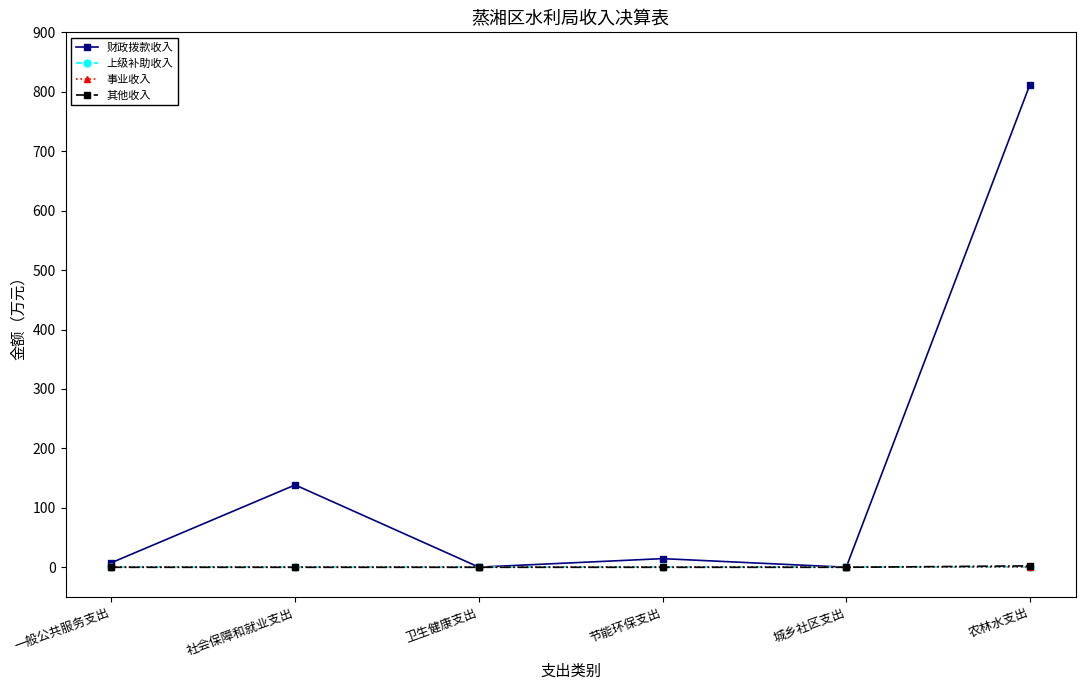

Reading right to left, transcribe all the data shown in this chart.

财政拨款收入: 812.1	0.1	14.6	0.3	138.6	7.8
上级补助收入: 0.0	0.0	0.0	0.0	0.0	0.0
事业收入: 0.0	0.0	0.0	0.0	0.0	0.0
其他收入: 2.4	0.0	0.0	0.0	0.0	0.0